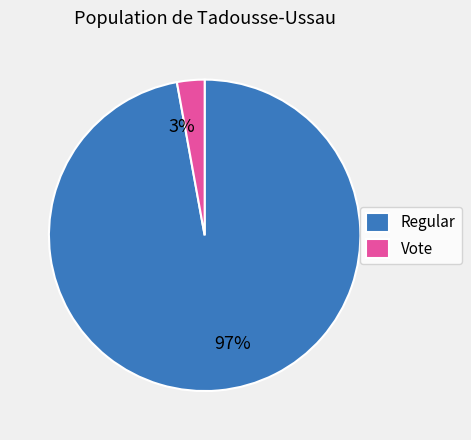

Which category has the biggest portion of the pie?

Regular